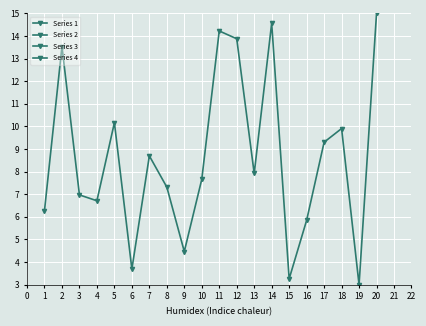

Rank the series by their average value, from lowest to highest.

Series 3, Series 1, Series 2, Series 4